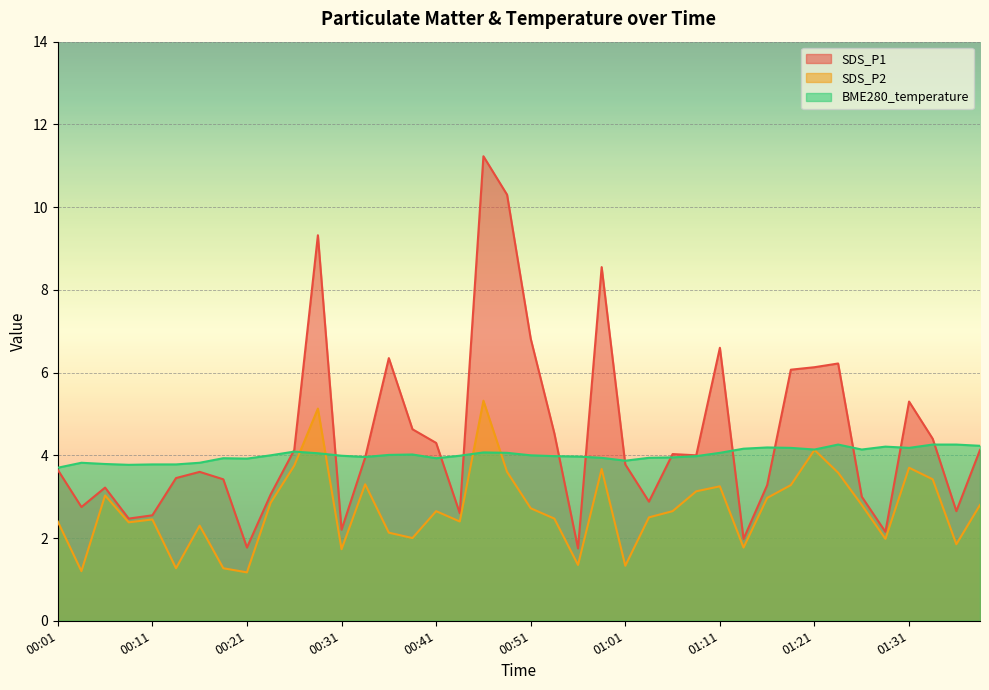

In SDS_P1, how many points are higher than both neighbors (excluding endpoints)?

10